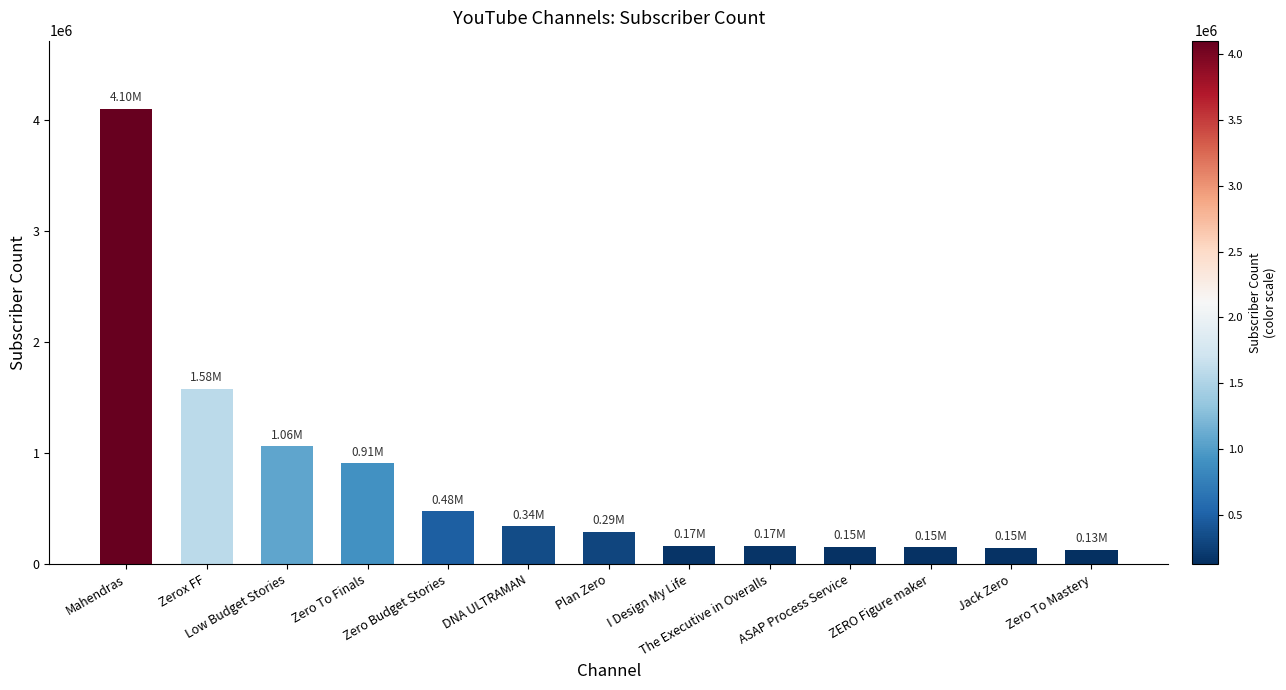

Which category has the highest value across all series?

Mahendras